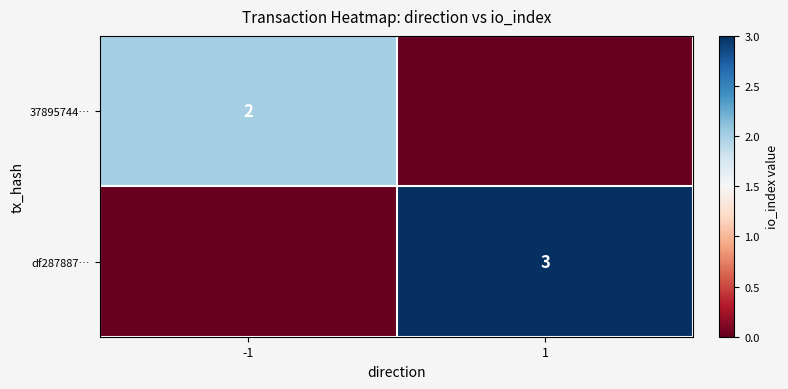

Is it true that df287887… equals 2 at 1?

False